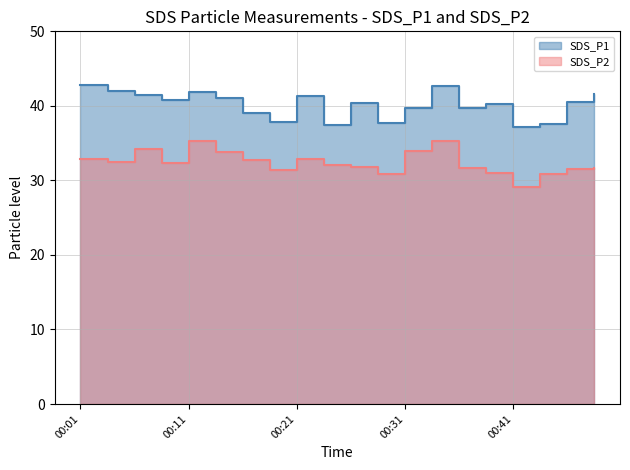

What is the difference between the highest and lowest values at 00:04?

9.5